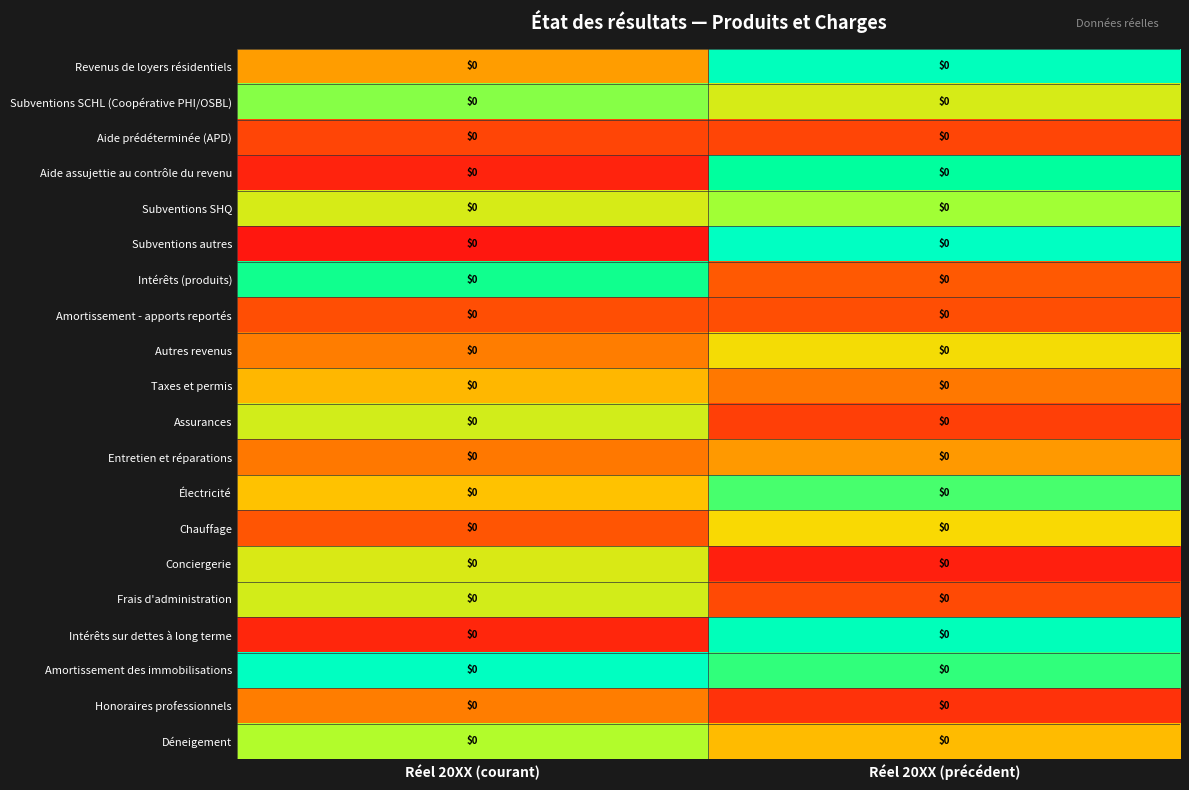

The Conciergerie series shows 0.0 at Réel 20XX (précédent). True or false?

True